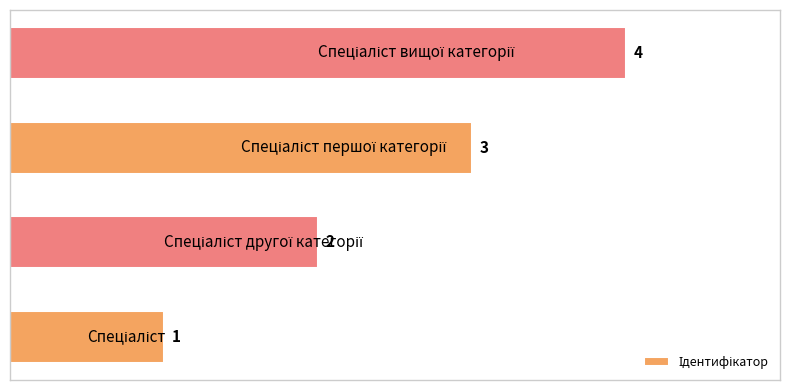

What is the greatest value displayed?

4